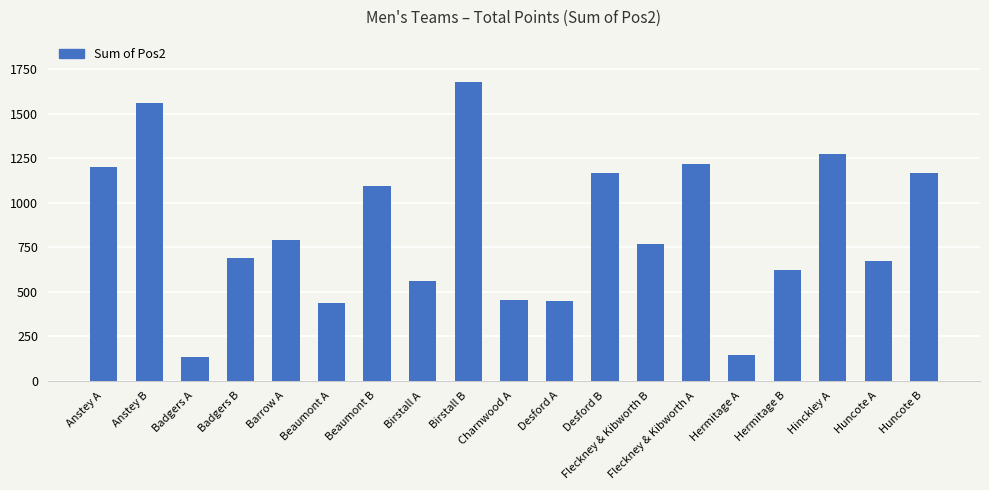

What is the sum of all values?

16093